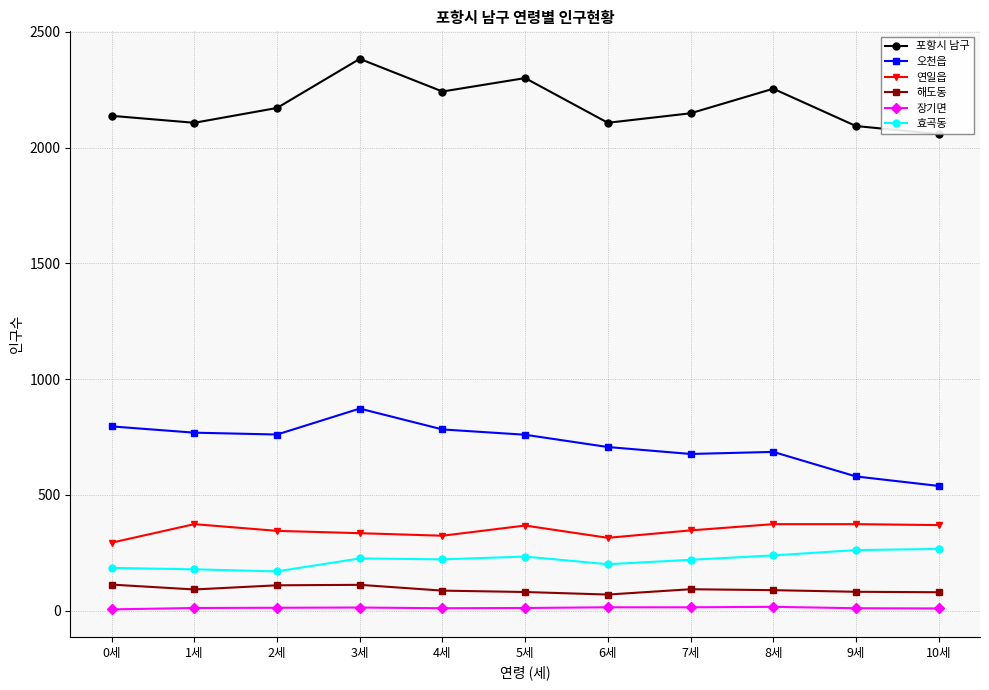

At which category does 오천읍 reach its first local peak?

3세